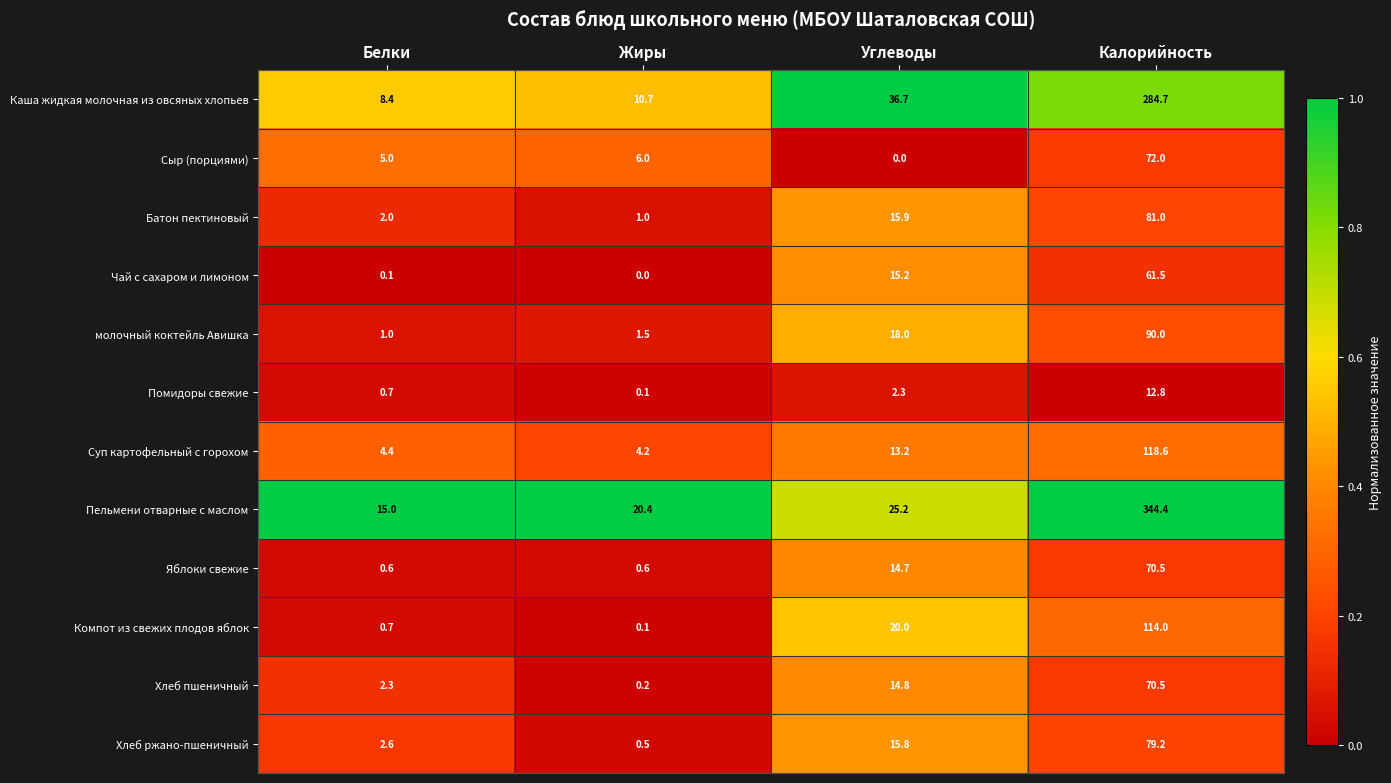

What is the total value across all series at Белки?

42.8